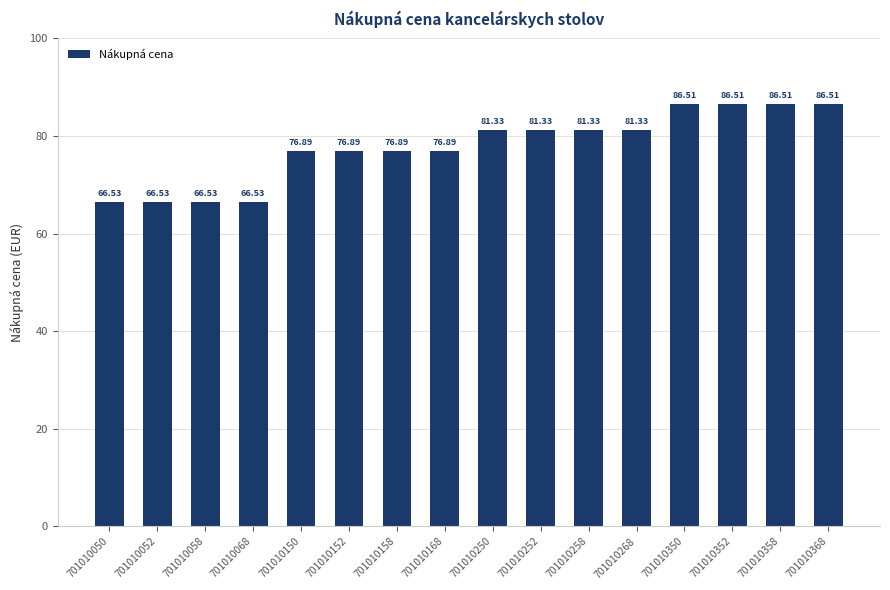

What is the sum of all values?

1245.0